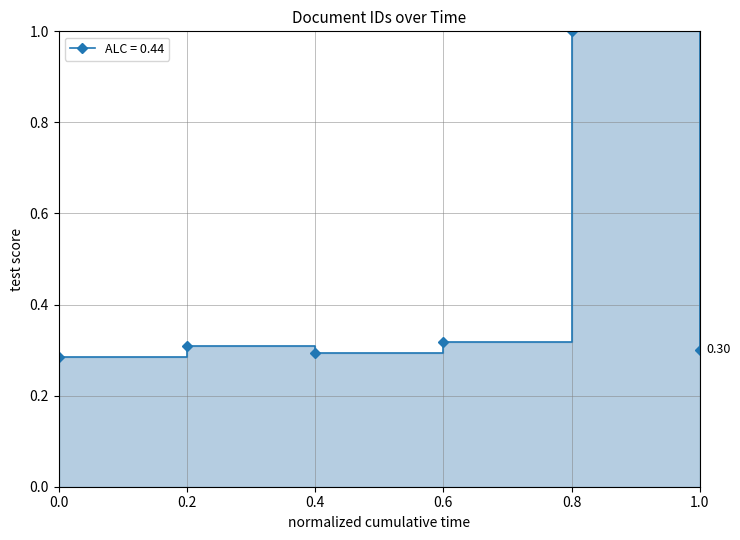

What is the value of the 4th point from the left?

0.3